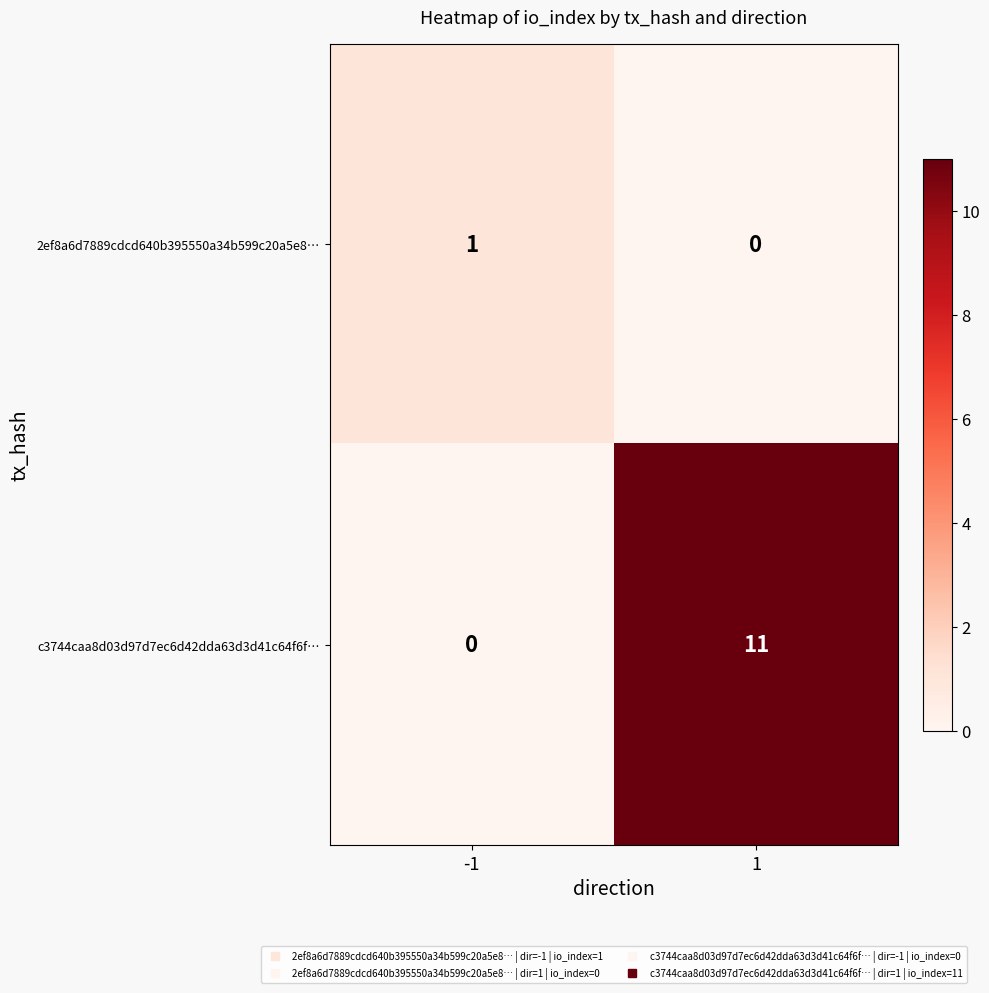

What is the average value of the c3744caa8d03d97d7ec6d42dda63d3d41c64f6f… series?

6